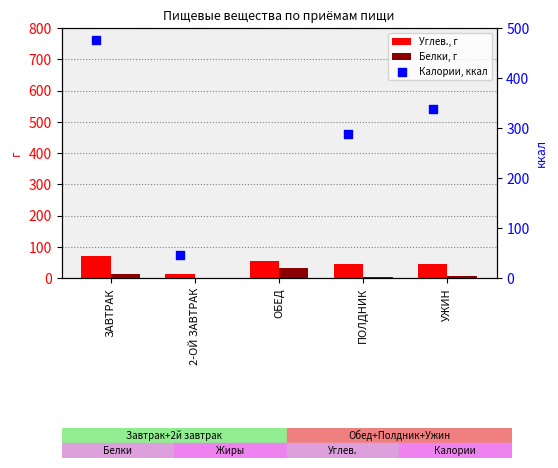

Which series has the largest total across all categories?

Калории, ккал